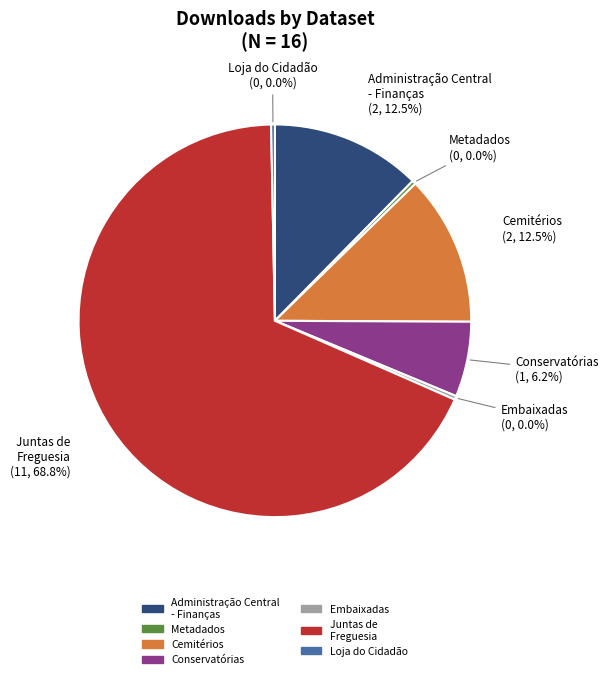

What is the change in value from Juntas de Freguesia (11) to Loja do Cidadão (0)?

-11